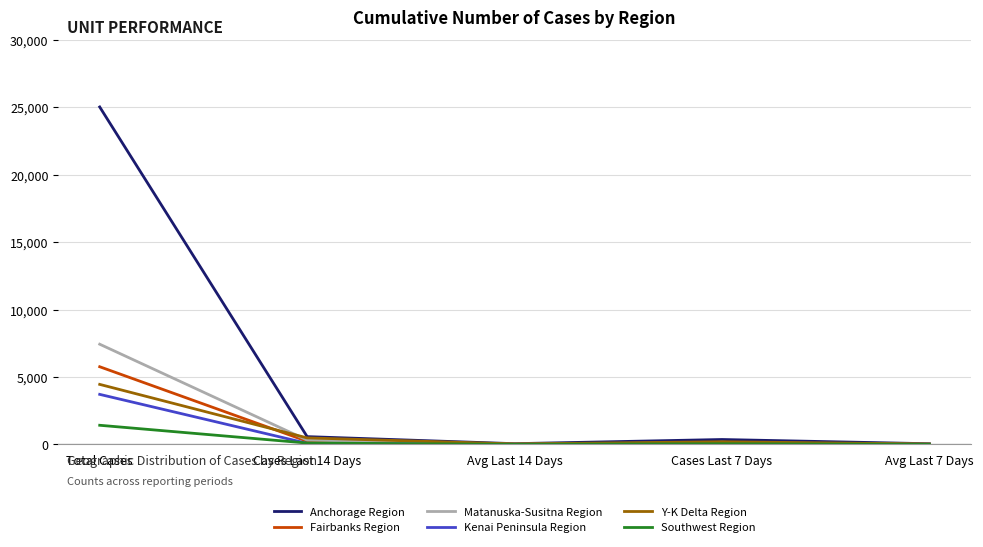

Which series has the largest total across all categories?

Anchorage Region